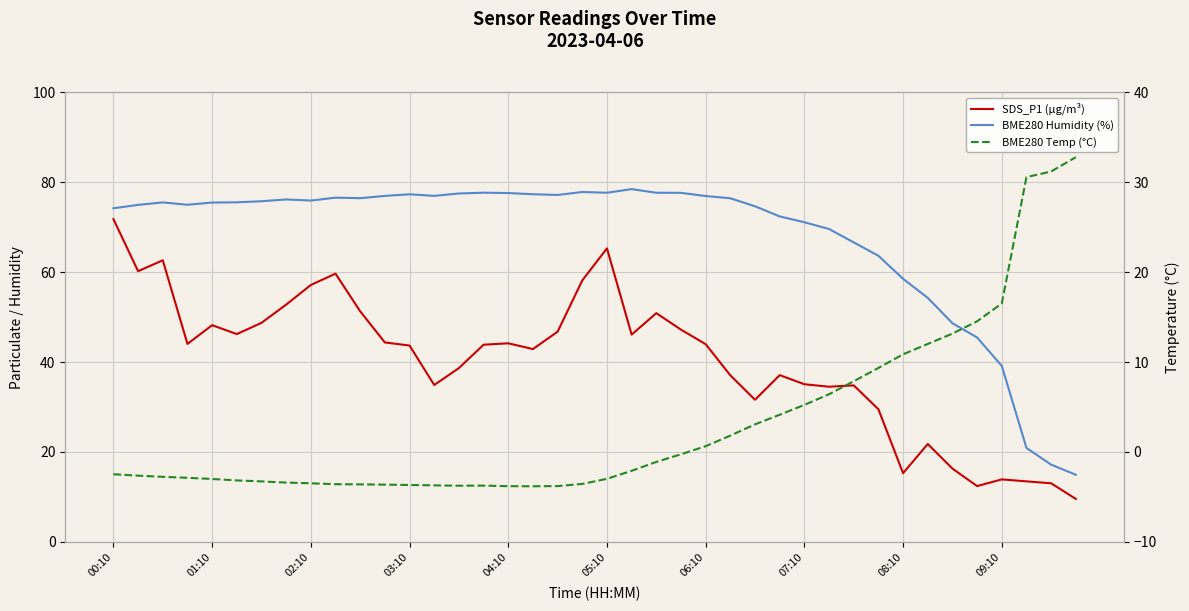

Reading left to right, list all the values displayed in this chart.

SDS_P1 (µg/m³): 71.8	60.2	62.6	44.0	48.2	46.2	48.7	52.8	57.1	59.7	51.3	44.4	43.7	34.9	38.6	43.9	44.2	42.9	46.8	58.2	65.3	46.1	50.9	47.2	44.0	37.0	31.6	37.1	35.0	34.5	34.8	29.5	15.2	21.8	16.3	12.4	13.9	13.4	13.0	9.5
BME280 Humidity (%): 74.2	75.0	75.5	75.0	75.5	75.5	75.8	76.2	75.9	76.6	76.5	77.0	77.3	77.0	77.5	77.7	77.6	77.3	77.2	77.8	77.7	78.5	77.7	77.7	77.0	76.5	74.7	72.4	71.1	69.6	66.6	63.6	58.5	54.3	48.6	45.5	39.1	20.9	17.1	14.9
BME280 Temp (°C): -2.5	-2.6	-2.8	-2.9	-3.0	-3.2	-3.3	-3.4	-3.5	-3.6	-3.6	-3.6	-3.7	-3.7	-3.8	-3.8	-3.8	-3.8	-3.8	-3.6	-3.0	-2.1	-1.1	-0.3	0.6	1.8	3.1	4.1	5.2	6.4	7.9	9.3	10.9	12.0	13.2	14.5	16.5	30.6	31.2	32.8